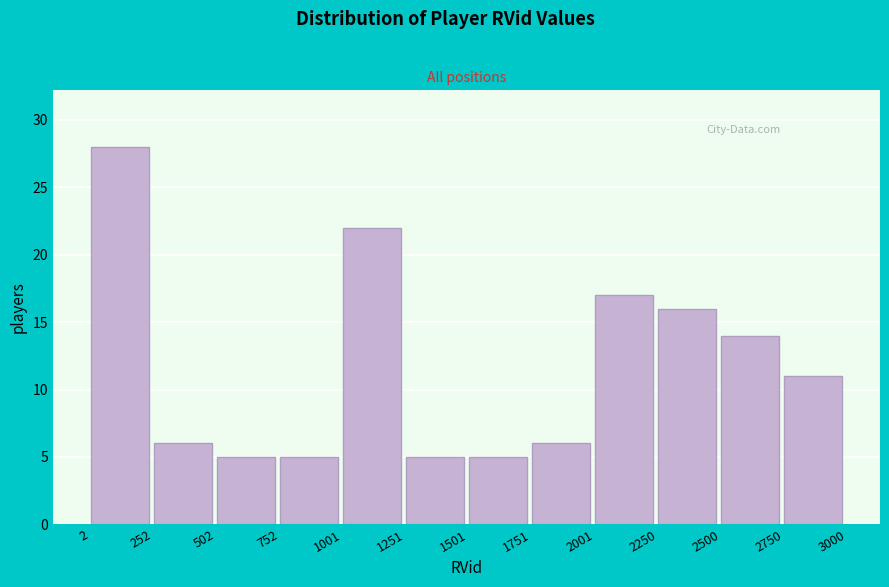

Reading left to right, list every bar in this chart as the range it spans on the x-axis followed by its height. The values are not printed on the chart, so give them approximately, as read against the axis.

2 to 252: 28
252 to 502: 6
502 to 752: 5
752 to 1001: 5
1001 to 1251: 22
1251 to 1501: 5
1501 to 1751: 5
1751 to 2001: 6
2001 to 2250: 17
2250 to 2500: 16
2500 to 2750: 14
2750 to 3000: 11